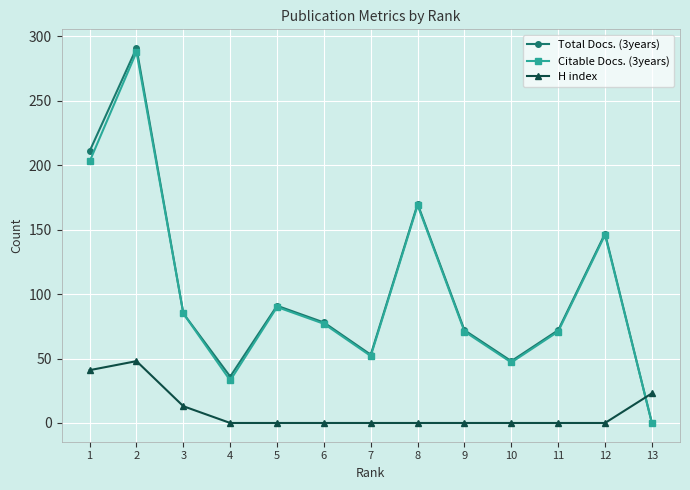

What is the total value across all series at 12?

293